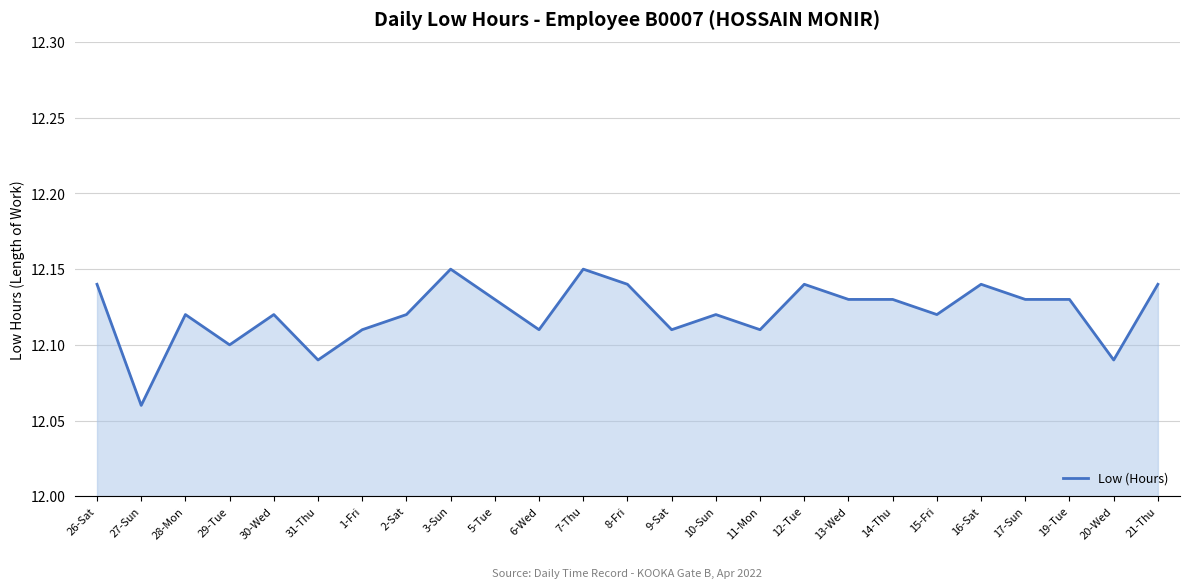

Approximately how many times larger is the value at 13-Wed compared to 14-Thu?

1.0